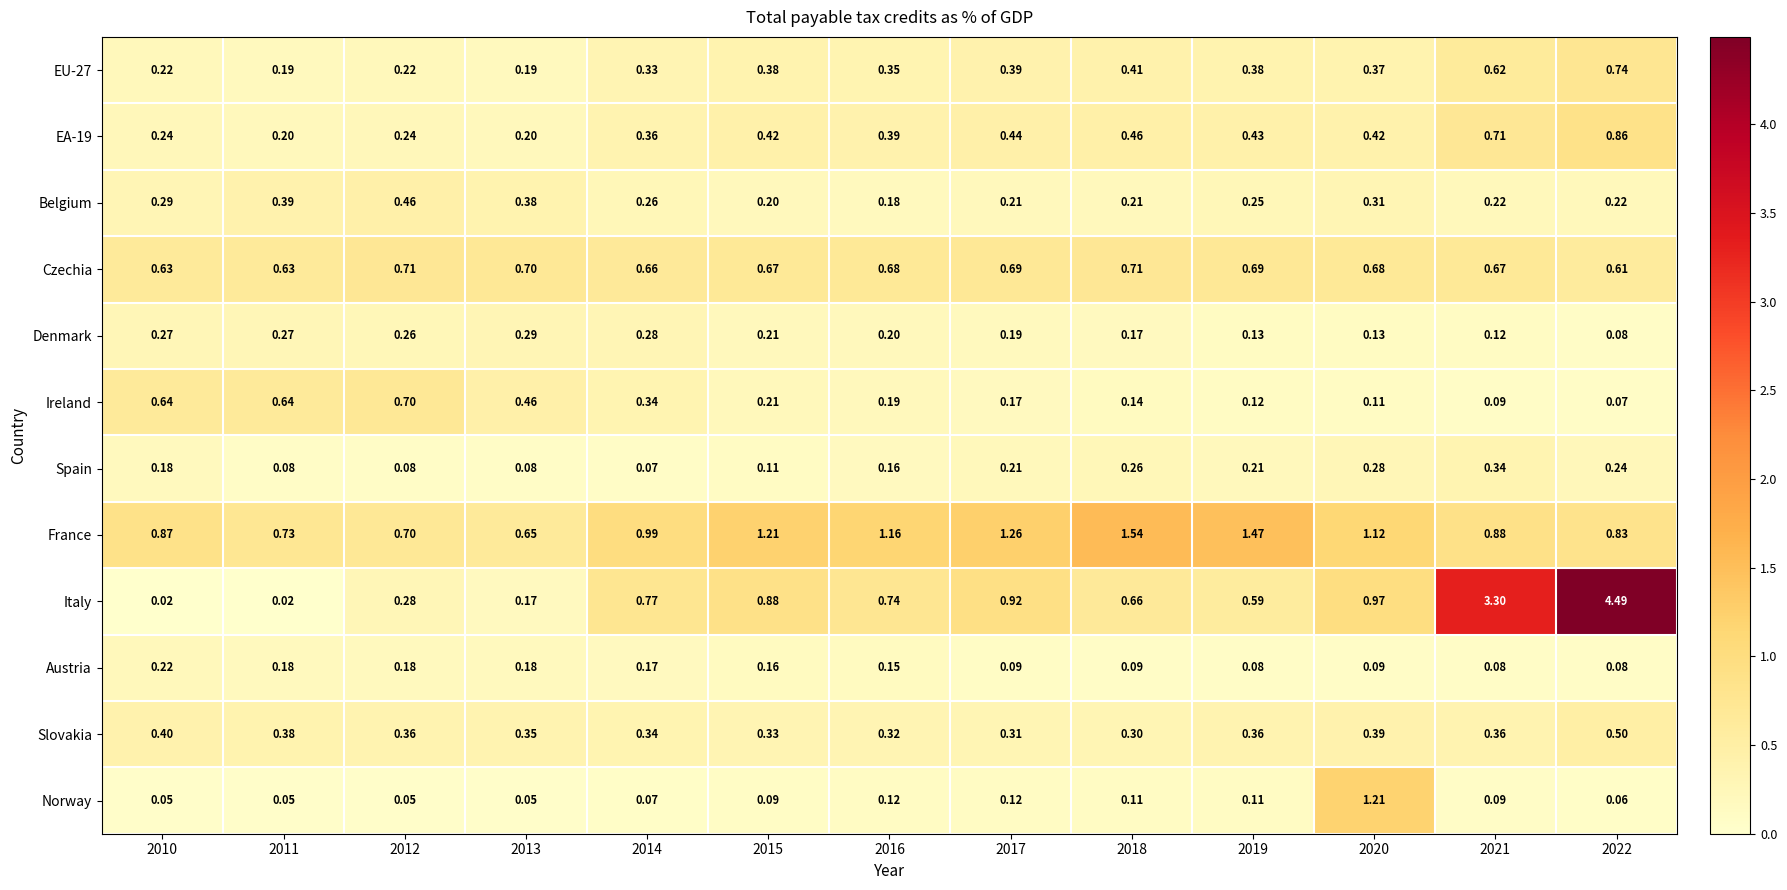

Is the value of Slovakia at 2011 greater than the value of EA-19 at 2012?

Yes